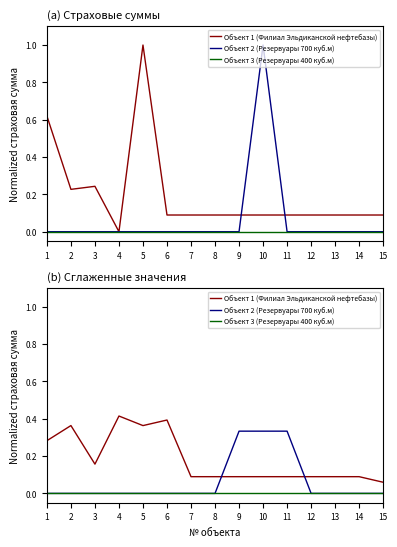

How many categories are shown in the chart?

15